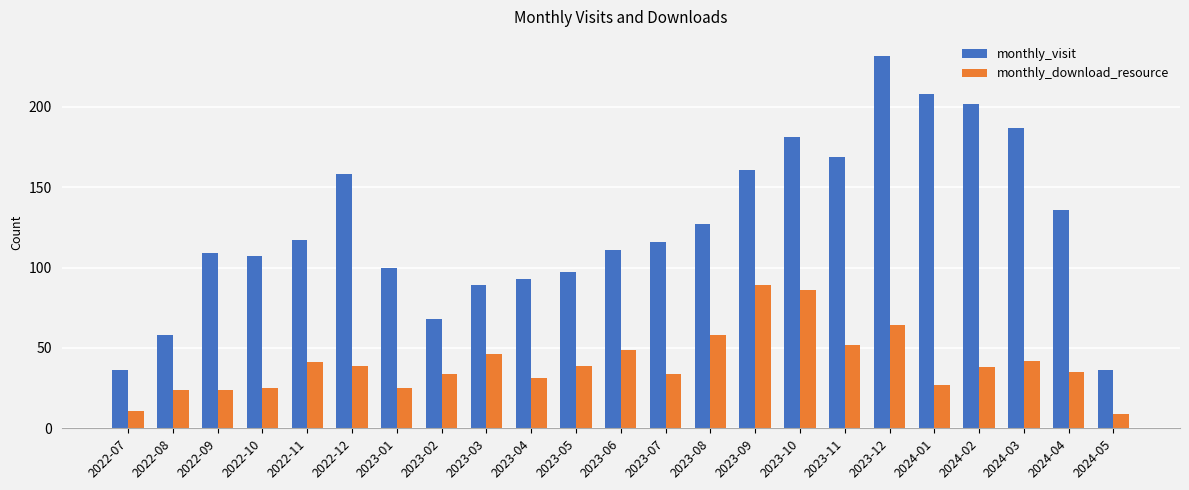

The value of monthly_visit at 2023-06 is 111. True or false?

True